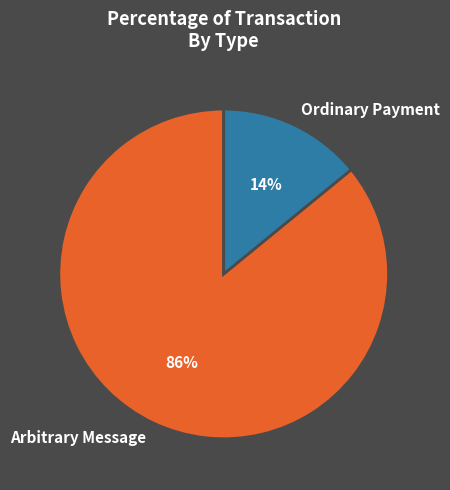

To the nearest percent, what is the average slice percentage?

50%